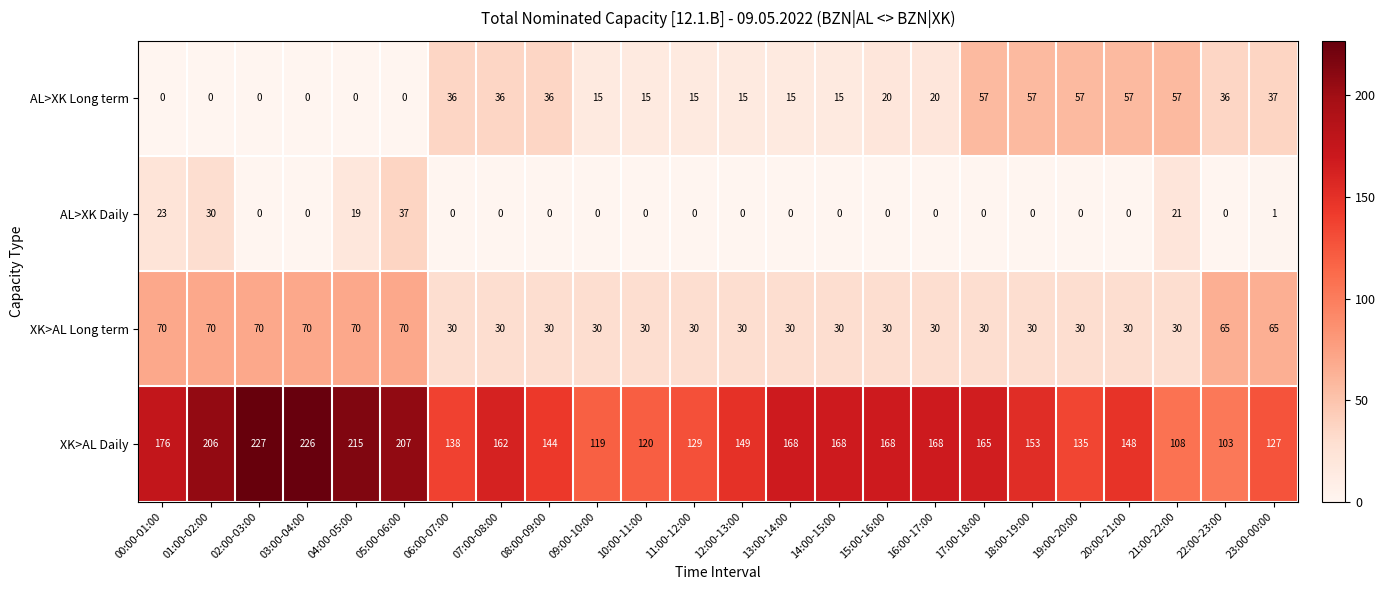

What is the difference between the highest and lowest values at 14:00-15:00?

168